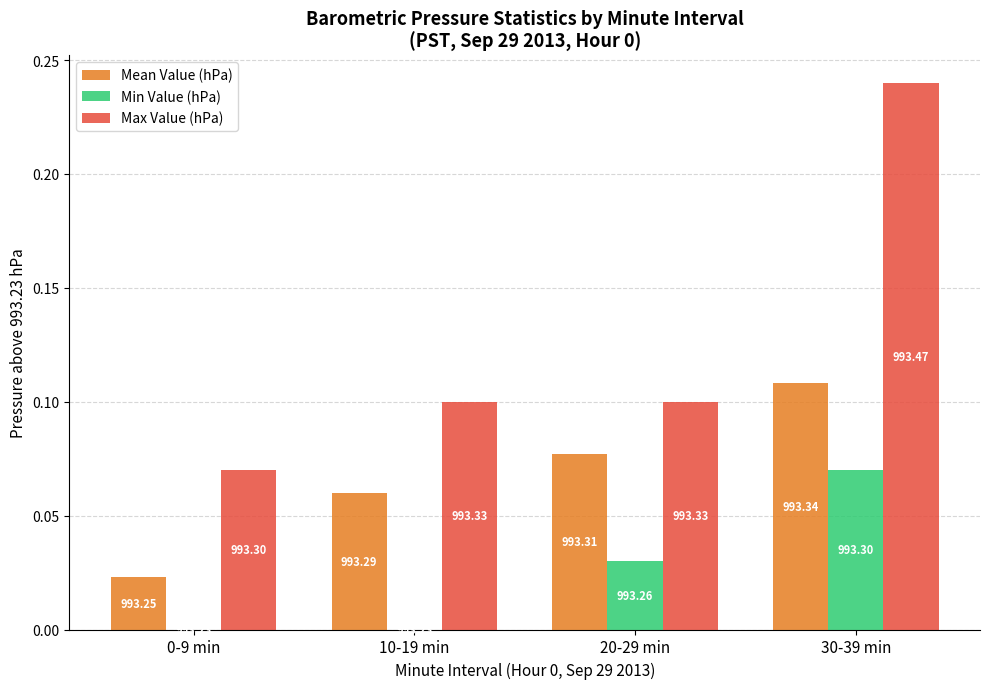

List the series in order of their overall mean, lowest first.

Min Value (hPa), Mean Value (hPa), Max Value (hPa)